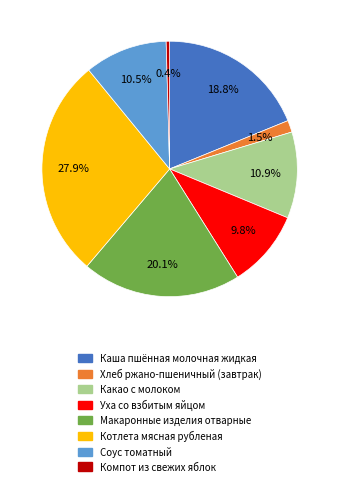

Approximately how many times larger is the value at Макаронные изделия отварные compared to Котлета мясная рубленая?

0.7